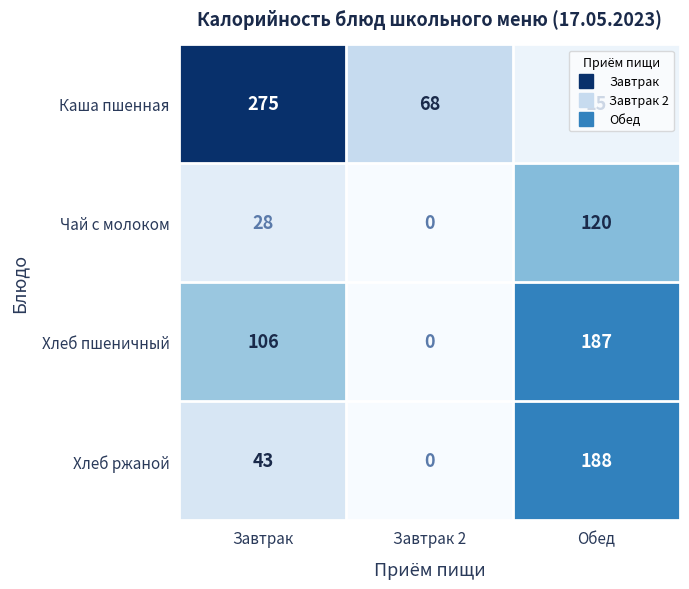

Which series has the widest spread of values?

Каша пшенная